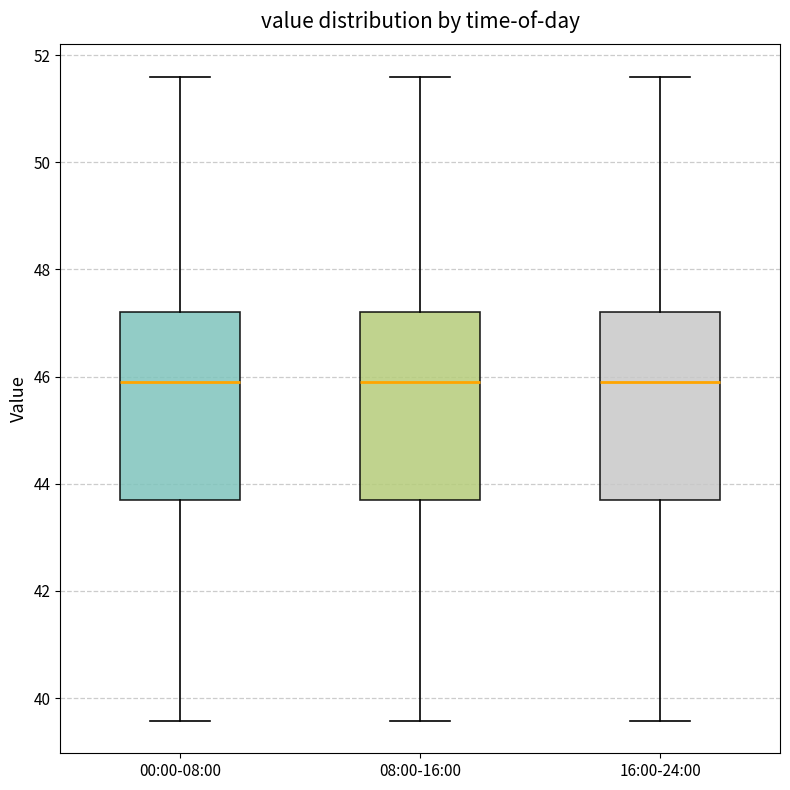

Where does the median line of the box for 16:00-24:00 sit on the y-axis? The values are not printed on the chart, so give them approximately, as read against the axis.

46.0